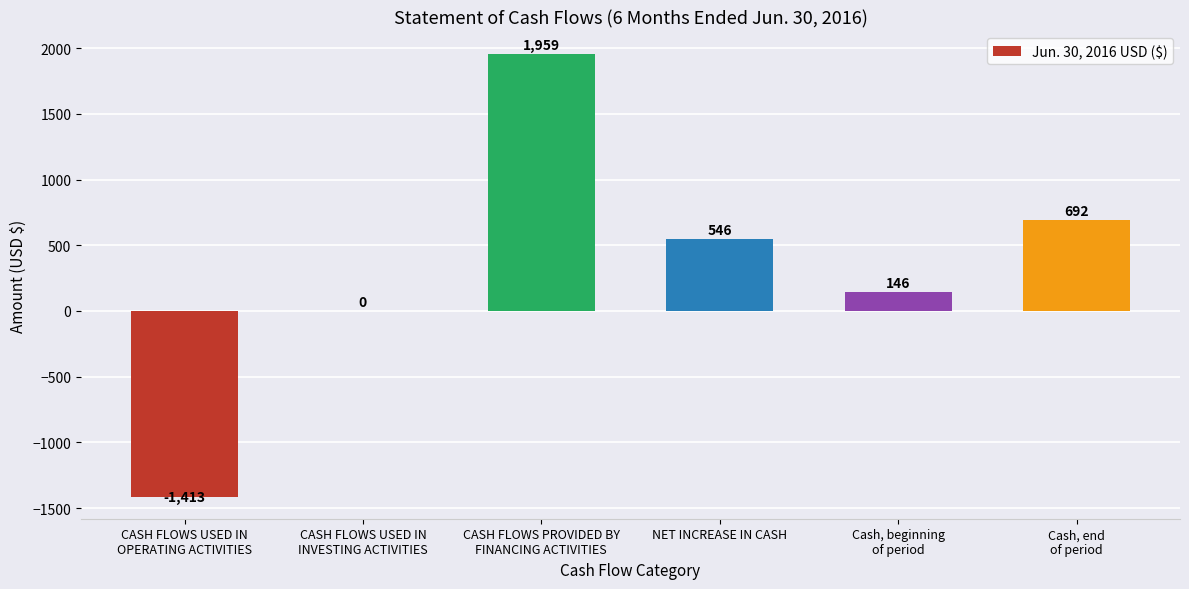

What is the approximate value at NET INCREASE IN CASH, to the nearest 50?

550